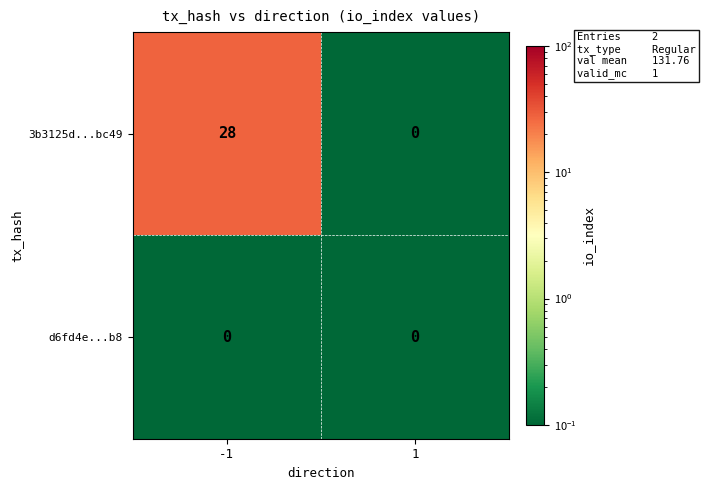

The value of 3b3125d...bc49 at -1 is 16. True or false?

False